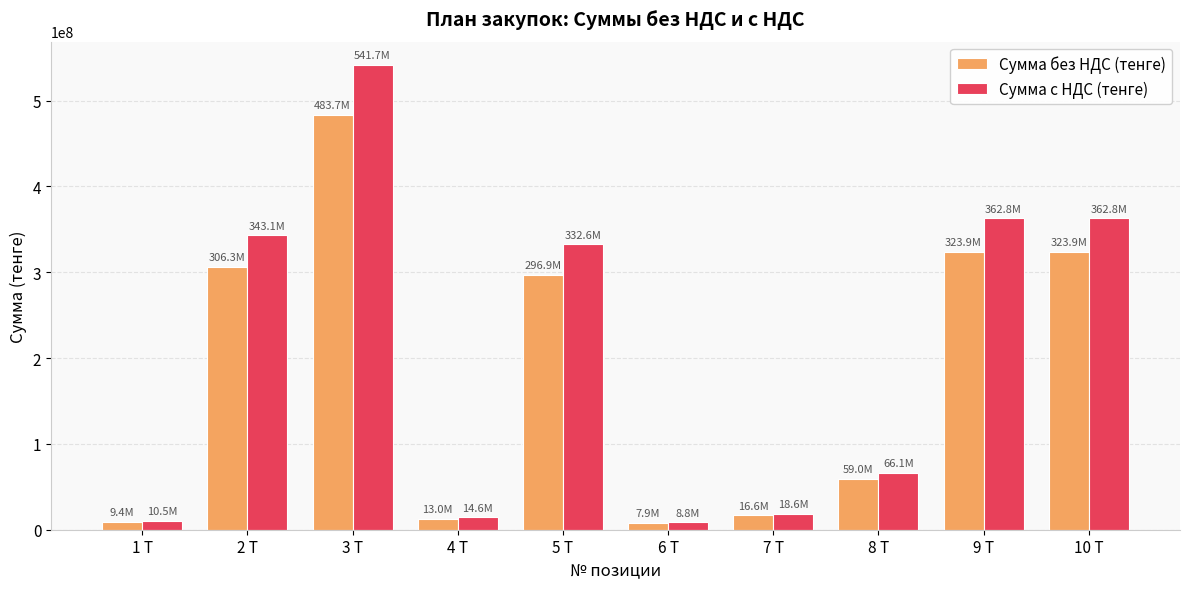

List the series in order of their peak value, lowest first.

Сумма без НДС (тенге), Сумма с НДС (тенге)